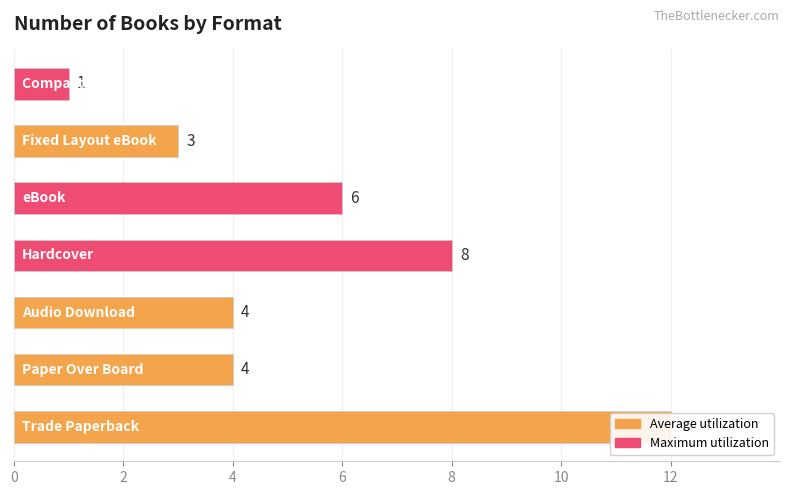

What is the value of the 2nd bar from the left?

4